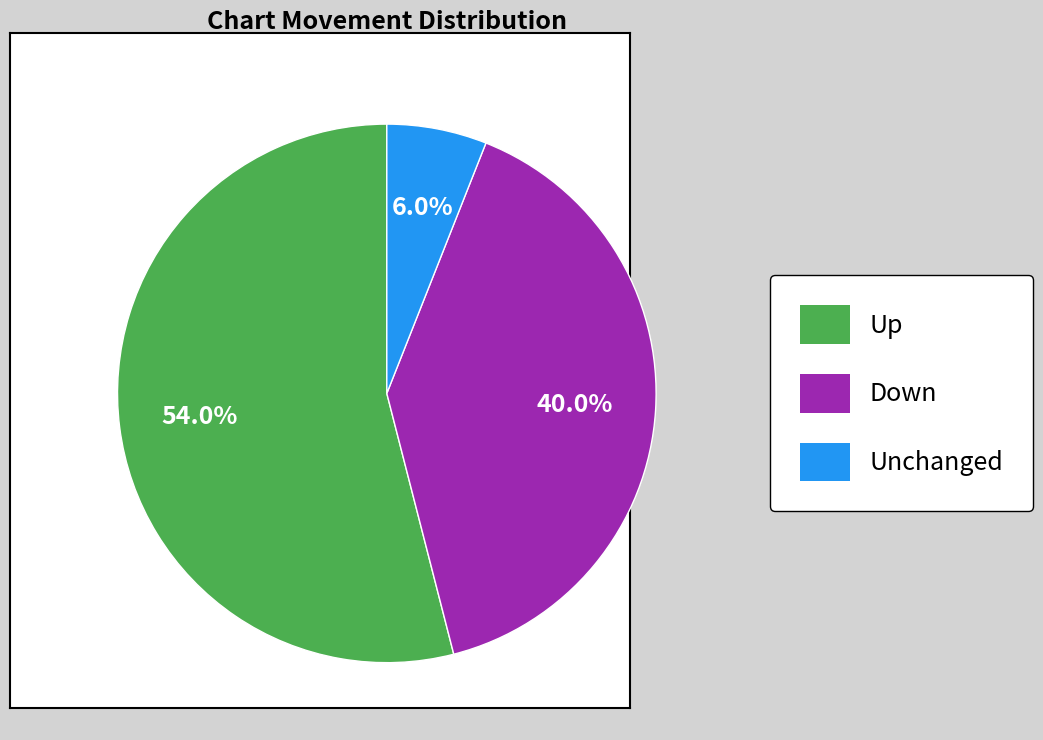

Is there a majority slice in this chart?

Yes